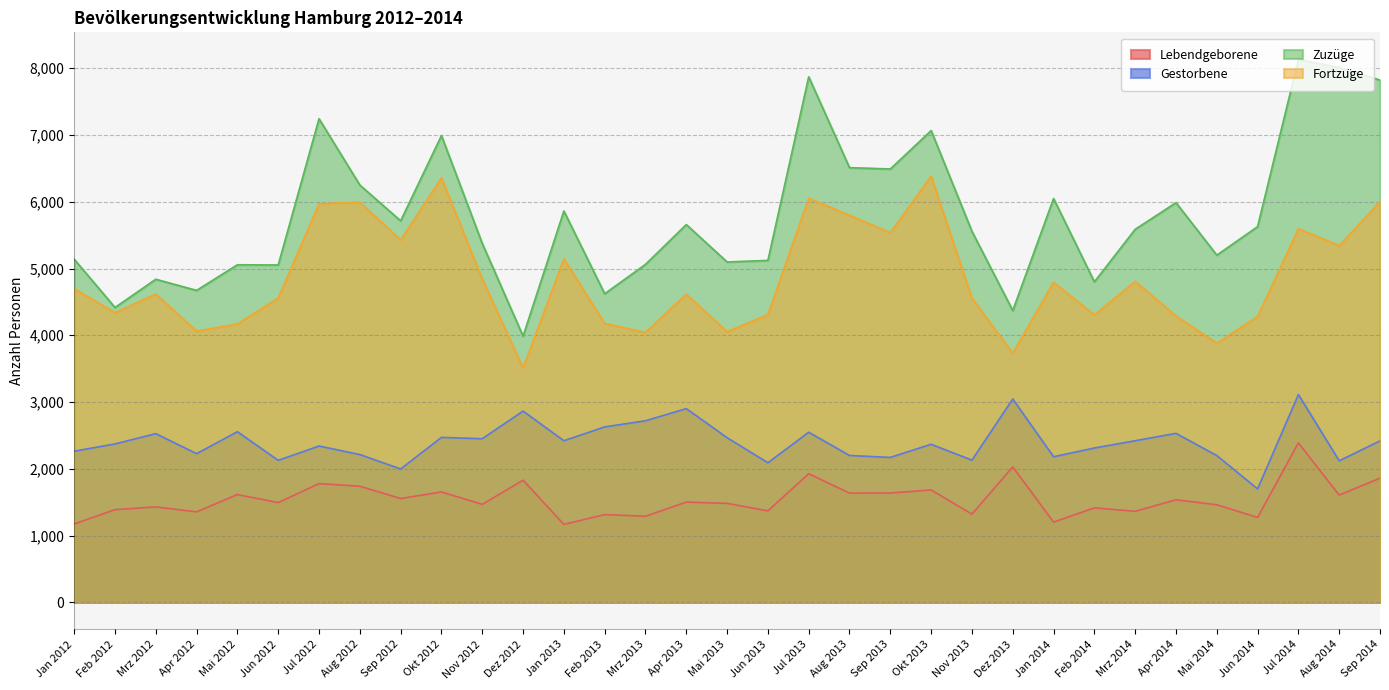

What is the total value across all series at Apr 2012?

12314